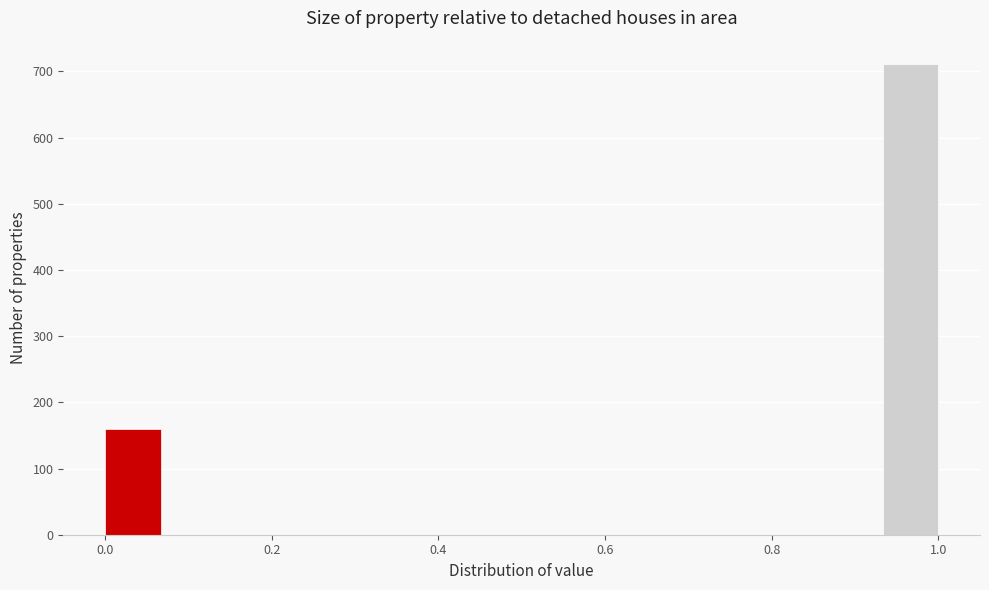

Read against the x-axis, roughly where is the centre of the tallest bar?

0.96